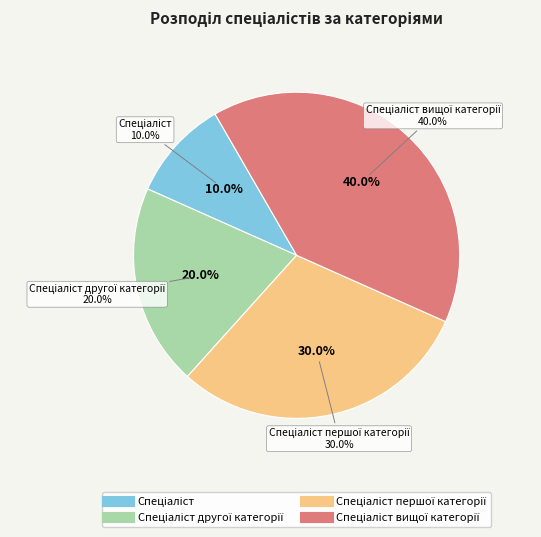

How many slices are in this pie chart?

4